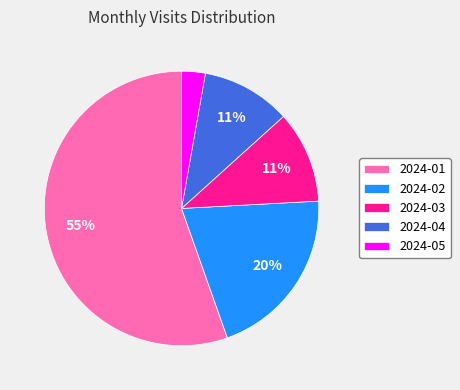

Is it true that 2024-03 is 11% of the pie?

True